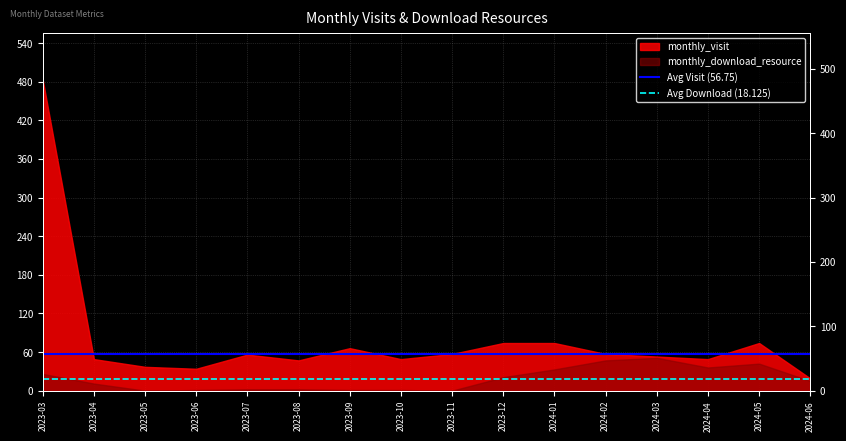

What is the value of the Avg Download (18.125) point at the 2nd from the left?

18.1